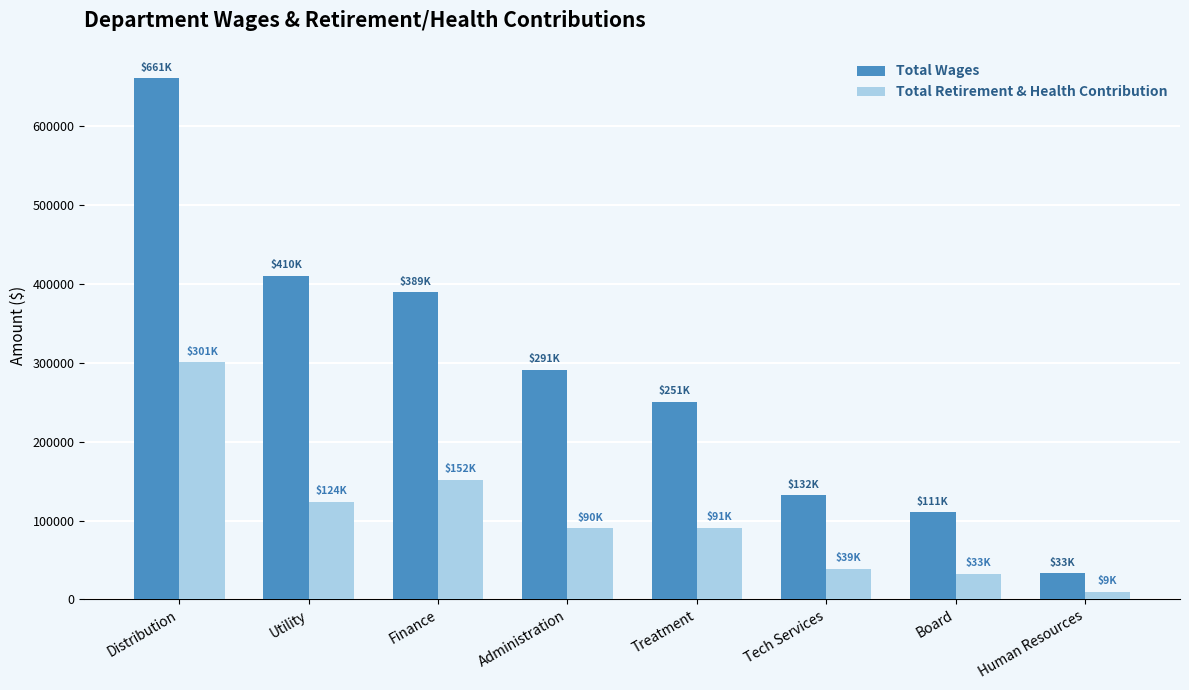

At which category is the sum across all series the highest?

Distribution